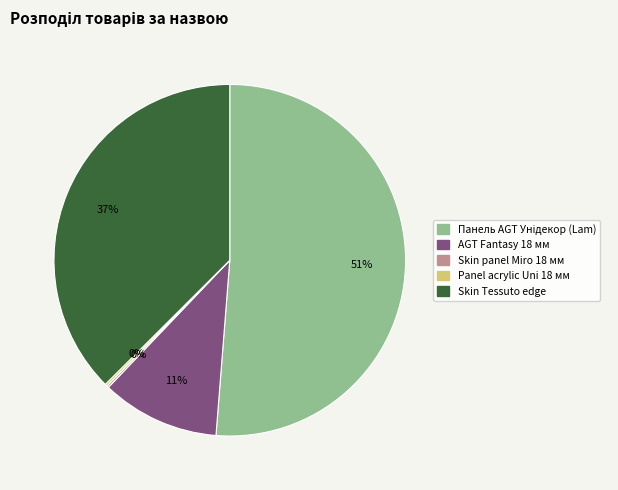

Is it true that Skin Tessuto edge is 37% of the pie?

True